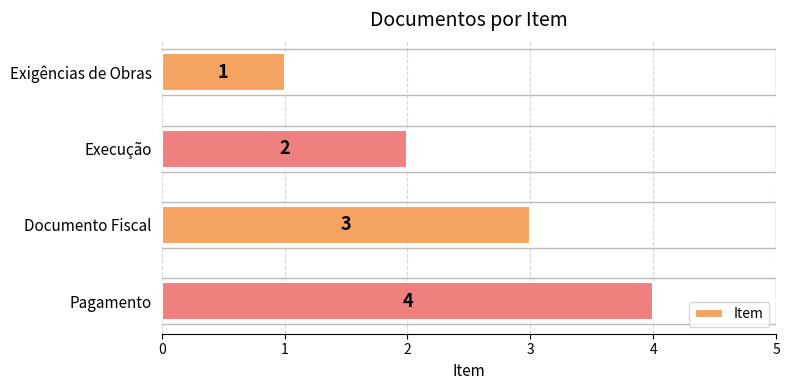

List the labels in order of value, smallest first.

Exigências de Obras, Execução, Documento Fiscal, Pagamento